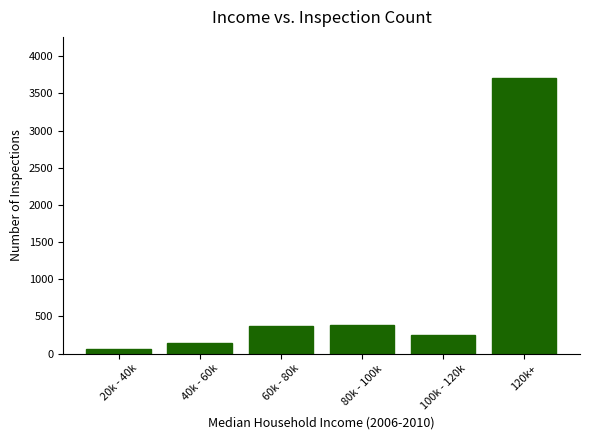

Which has a higher value, 80k - 100k or 120k+?

120k+